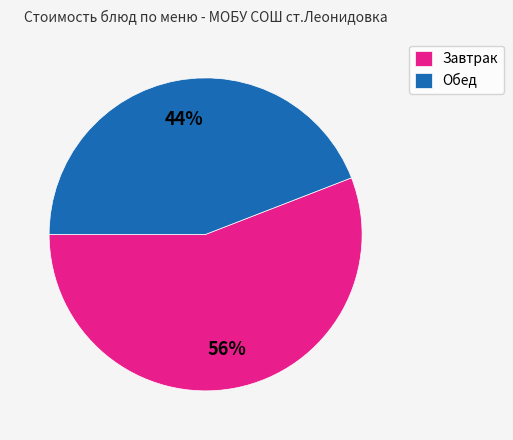

True or false: Обед accounts for 34% of the total.

False